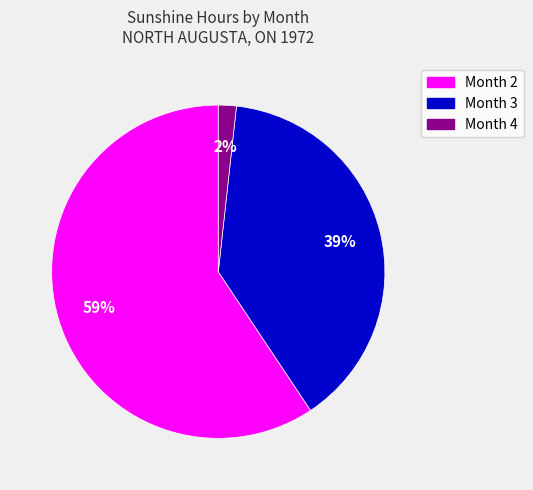

To the nearest percent, what is the average slice percentage?

33%